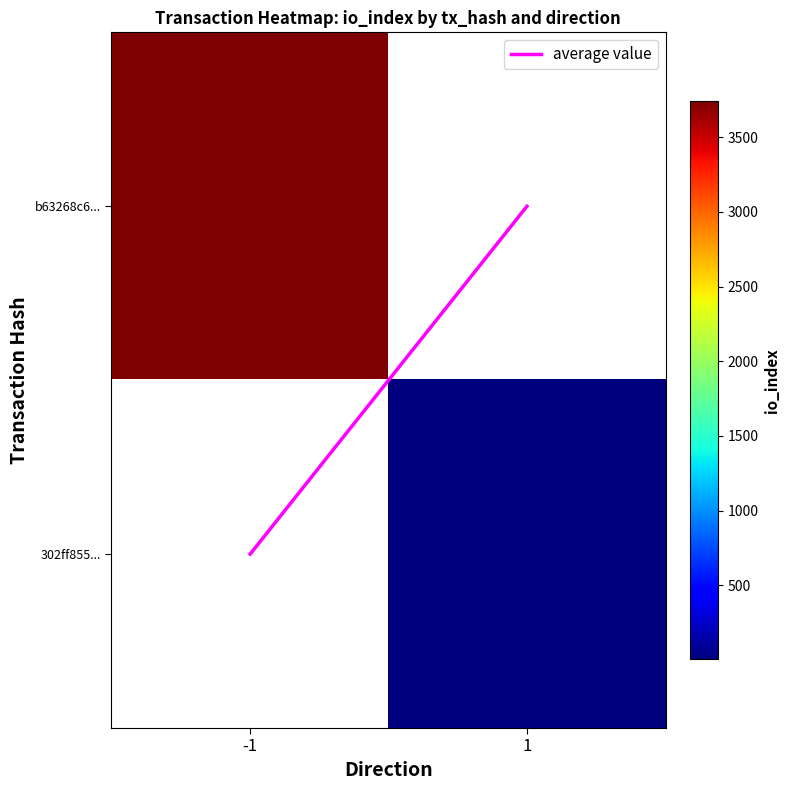

At how many categories does at least one series exceed 2390?

1